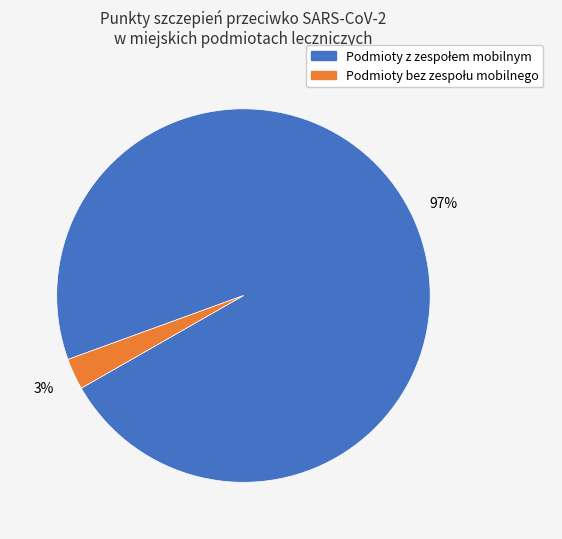

Is there a majority slice in this chart?

Yes